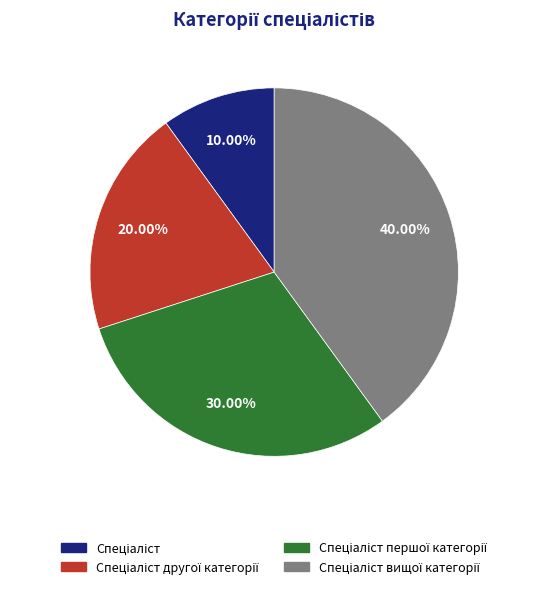

Does any single category account for the majority?

No